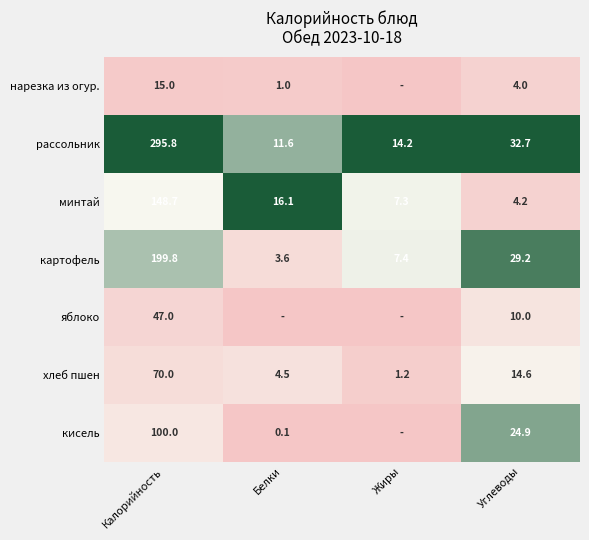

What is the spread (max minus min) of values at Углеводы?

28.7